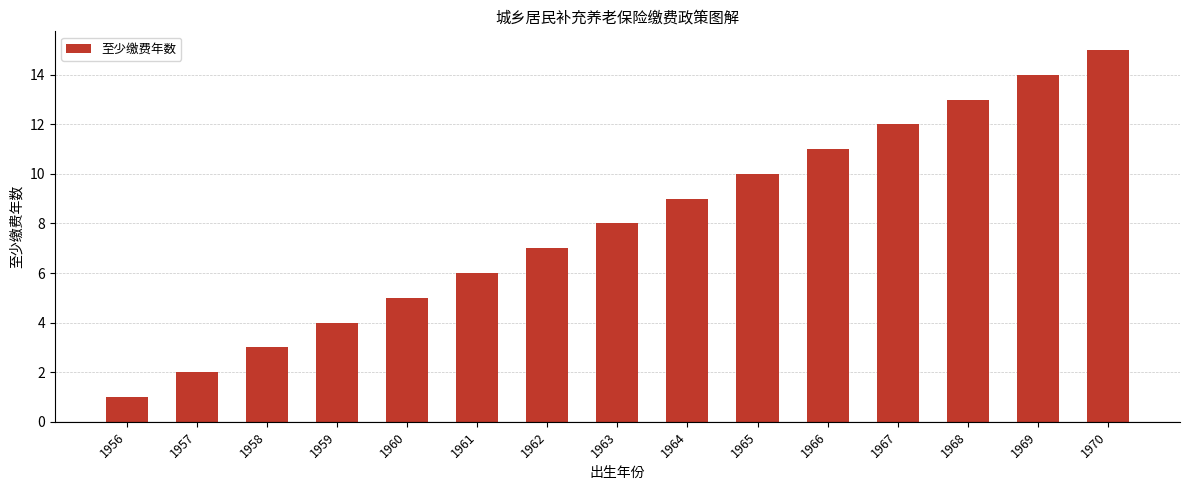

List the labels in order of value, largest first.

1970, 1969, 1968, 1967, 1966, 1965, 1964, 1963, 1962, 1961, 1960, 1959, 1958, 1957, 1956